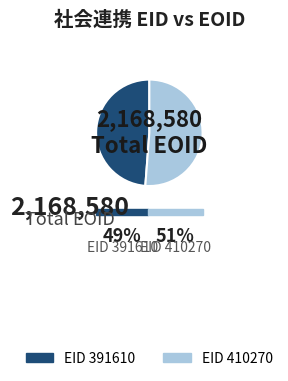

Does any single category account for the majority?

Yes